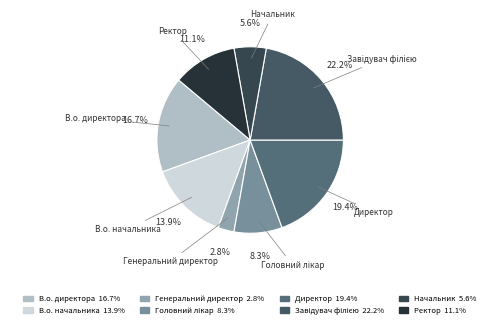

Combined, what portion of the pie is Ректор and Генеральний директор?

13.9%